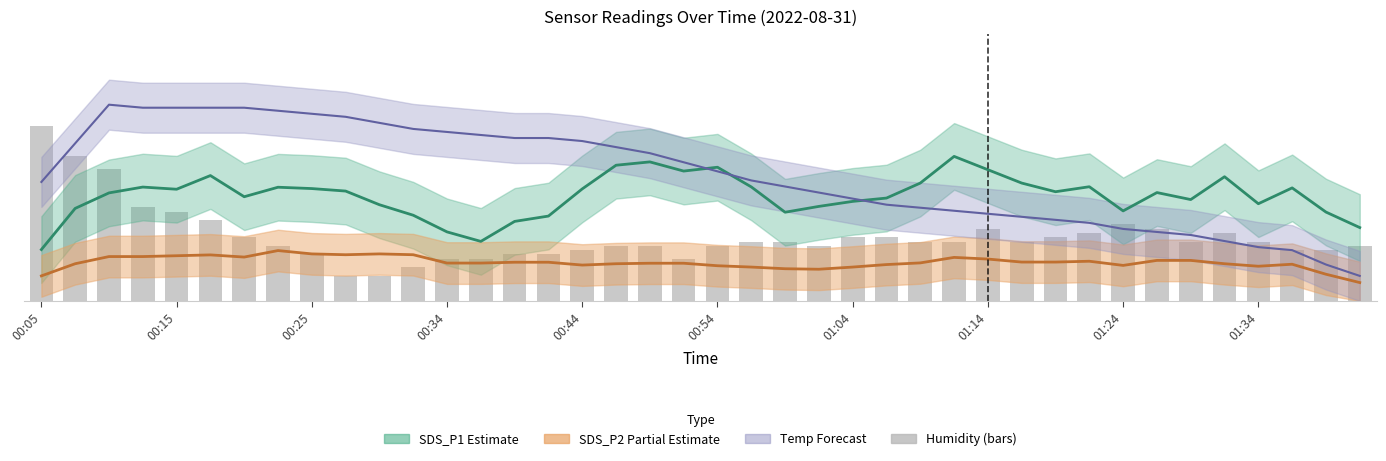

Reading left to right, what are all the values shown in this chart?

2.1	1.7	1.6	1.1	1.1	1.0	0.8	0.7	0.6	0.3	0.3	0.4	0.5	0.5	0.6	0.6	0.6	0.7	0.7	0.5	0.7	0.7	0.7	0.7	0.8	0.8	0.7	0.7	0.9	0.7	0.8	0.8	0.9	0.9	0.7	0.8	0.7	0.6	0.6	0.7